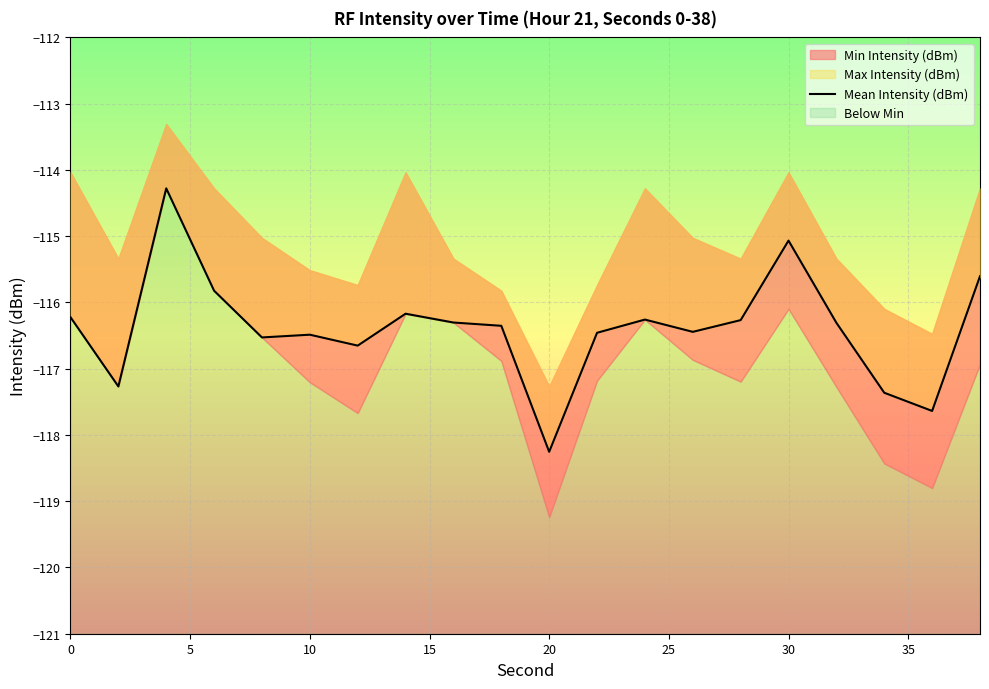

Reading right to left, list all the values displayed in this chart.

-115.6	-117.6	-117.4	-116.3	-115.1	-116.3	-116.4	-116.3	-116.5	-118.3	-116.4	-116.3	-116.2	-116.7	-116.5	-116.5	-115.8	-114.3	-117.3	-116.2